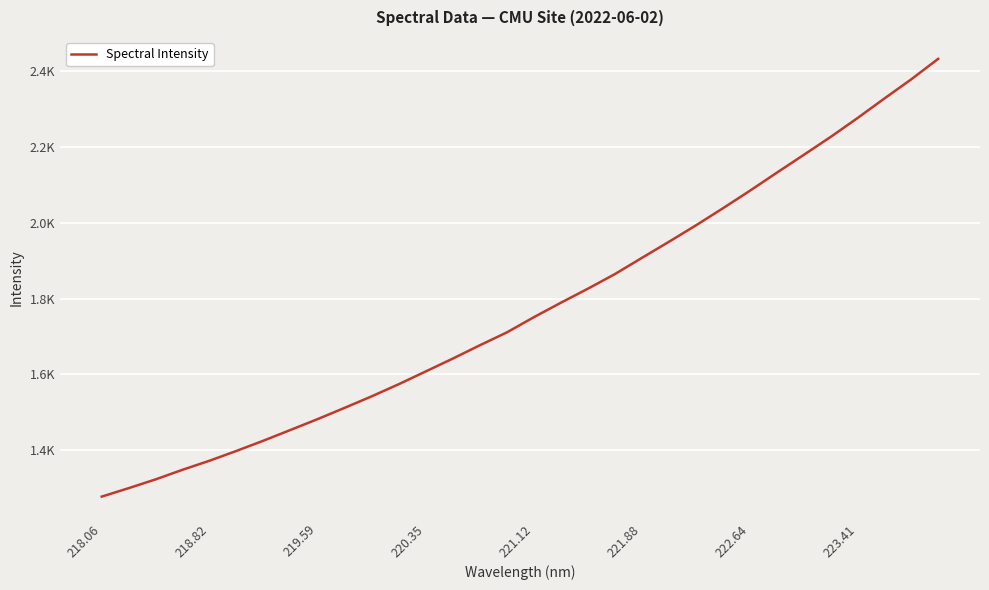

What is the difference between the maximum and minimum values?

1154.0